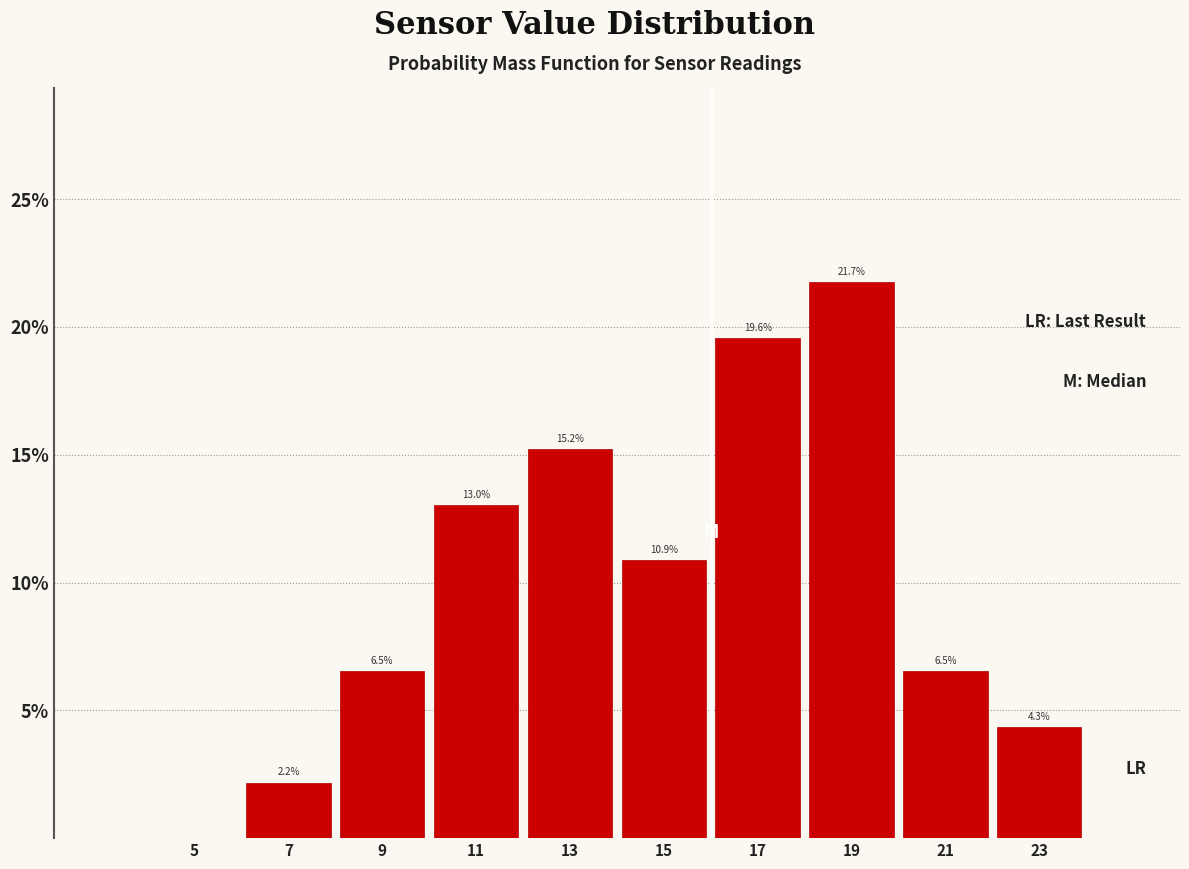

Over which range of the x-axis is the bar tallest?

18 to 20